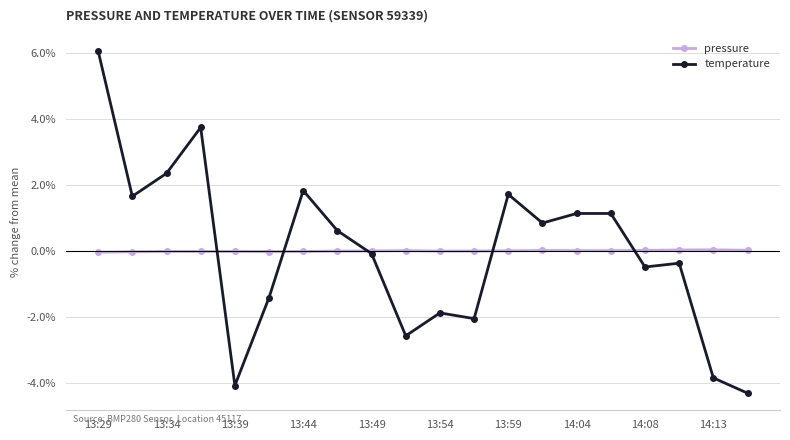

Is this an area chart (filled region under the line)?

No